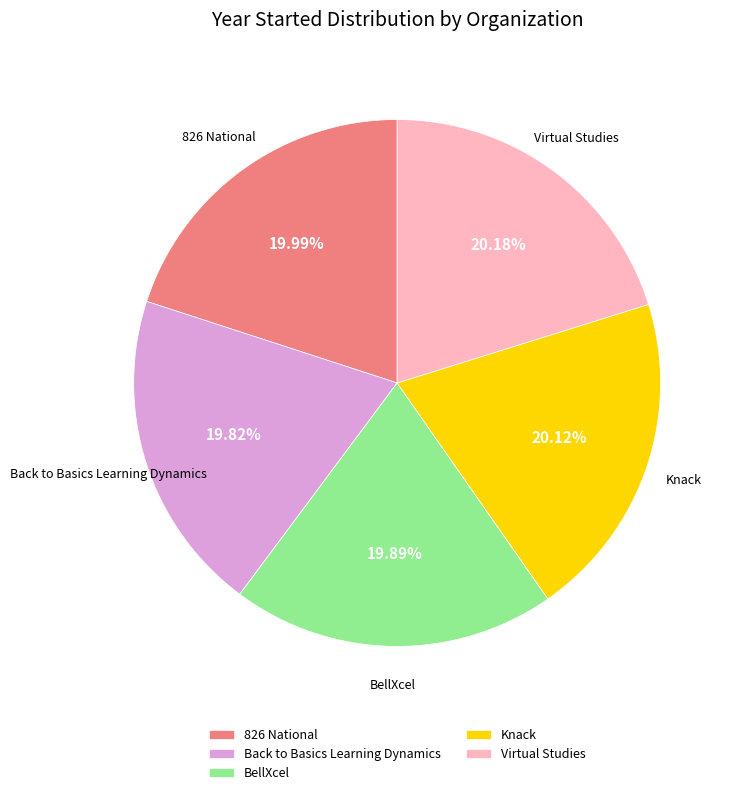

What is the ratio of the value at Virtual Studies to the value at Knack?

1.0